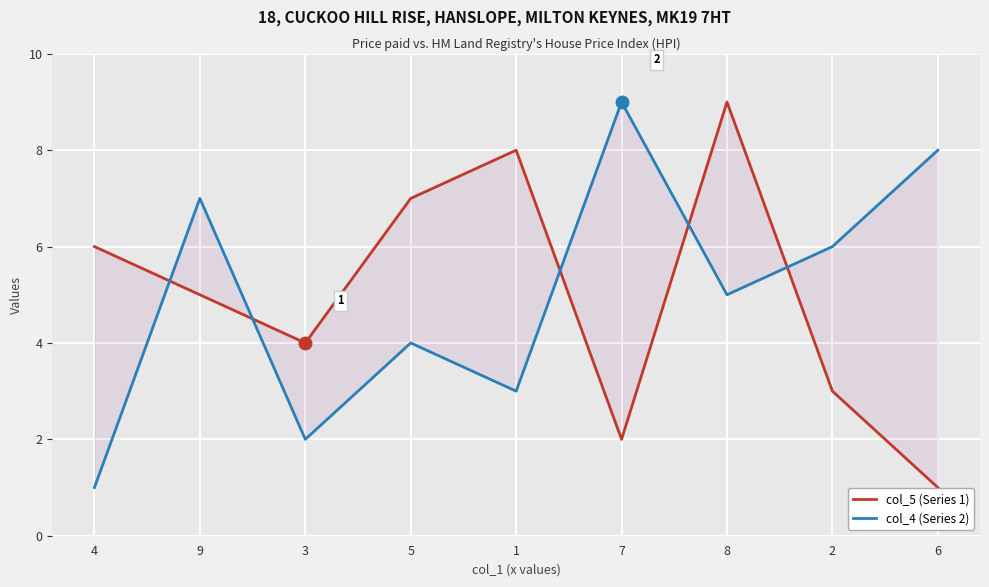

True or false: col_4 (Series 2) has a value of 2 at 6.

False